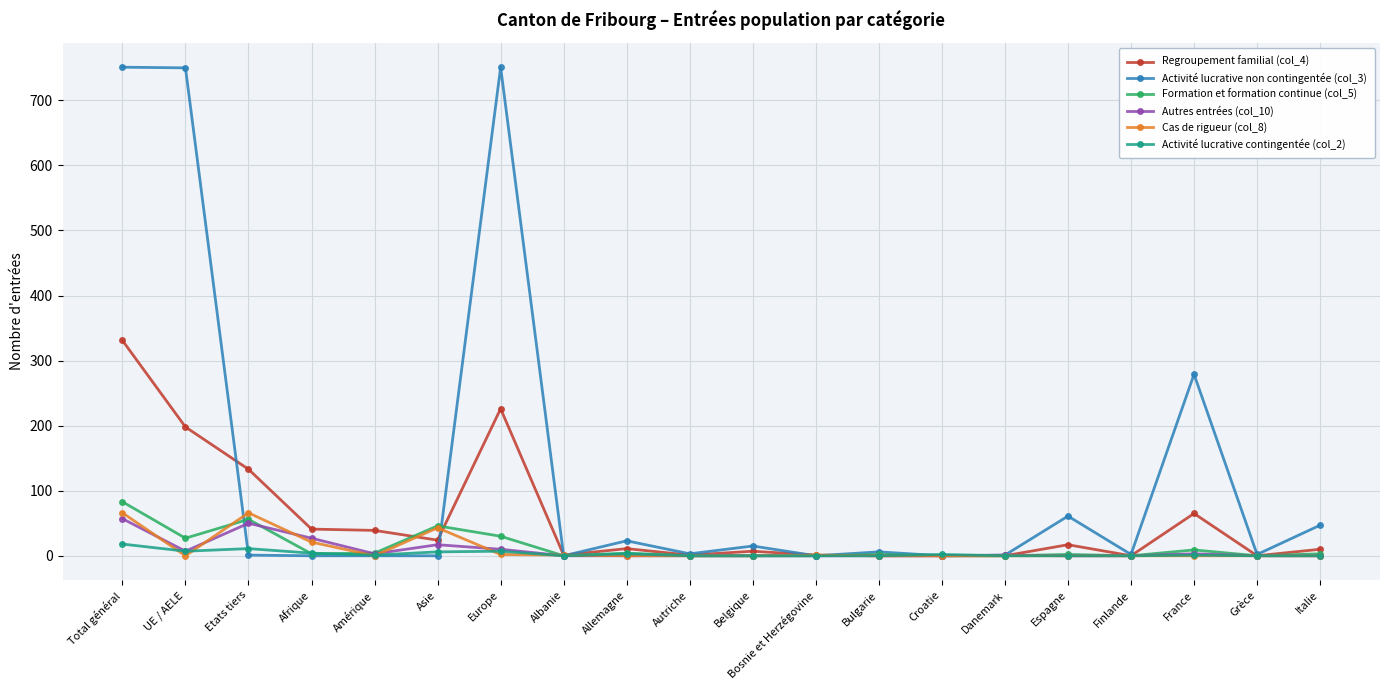

Does the chart display data point markers on the line(s)?

Yes